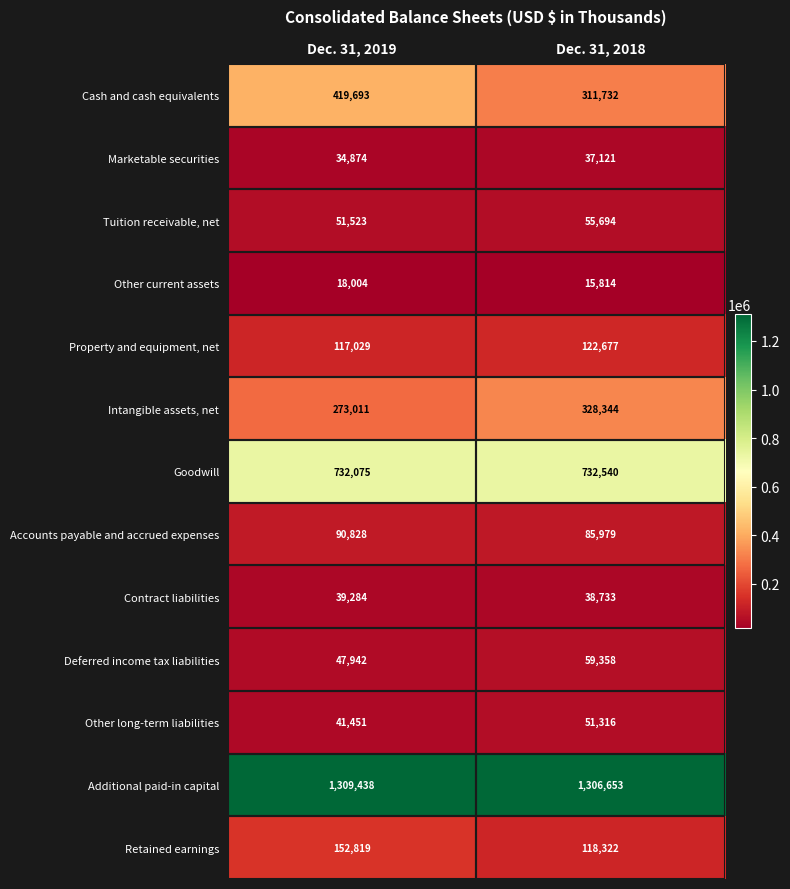

Rank the series at Dec. 31, 2019 from highest to lowest value.

Additional paid-in capital, Goodwill, Cash and cash equivalents, Intangible assets, net, Retained earnings, Property and equipment, net, Accounts payable and accrued expenses, Tuition receivable, net, Deferred income tax liabilities, Other long-term liabilities, Contract liabilities, Marketable securities, Other current assets